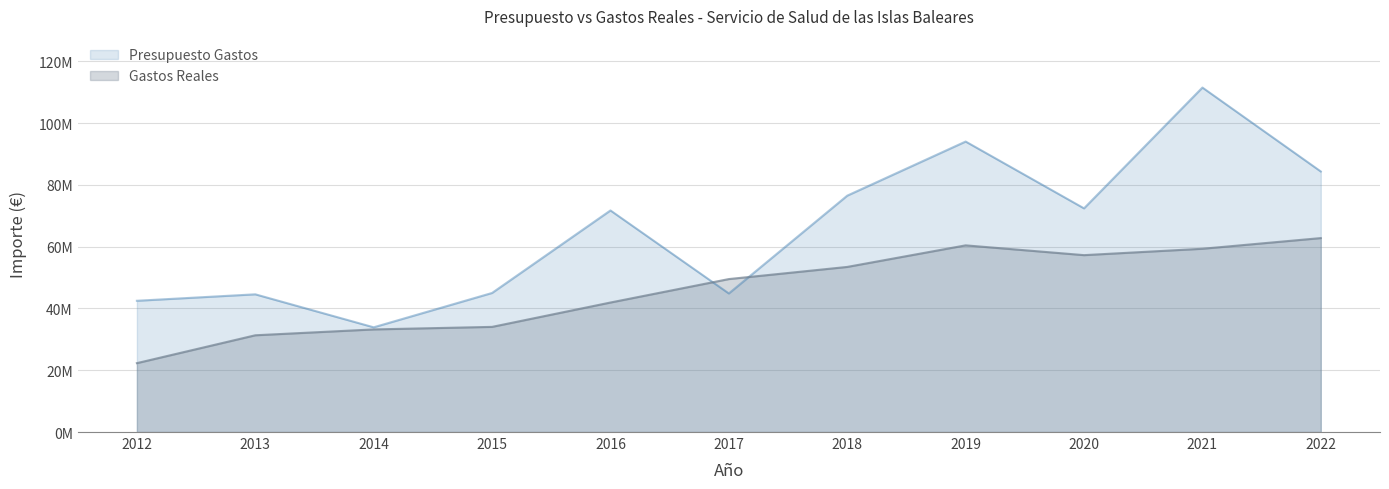

Reading left to right, list all the values displayed in this chart.

Presupuesto Gastos: 2012=42485733.0	2013=44574902.0	2014=33896158.0	2015=45010862.0	2016=71721390.0	2017=44847807.0	2018=76509129.0	2019=94025943.0	2020=72398230.0	2021=111500545.0	2022=84334766.0
Gastos Reales: 2012=22298603.4	2013=31317953.9	2014=33213078.5	2015=34036717.4	2016=41920712.4	2017=49511114.8	2018=53442018.8	2019=60425246.0	2020=57256071.9	2021=59321088.7	2022=62778584.5